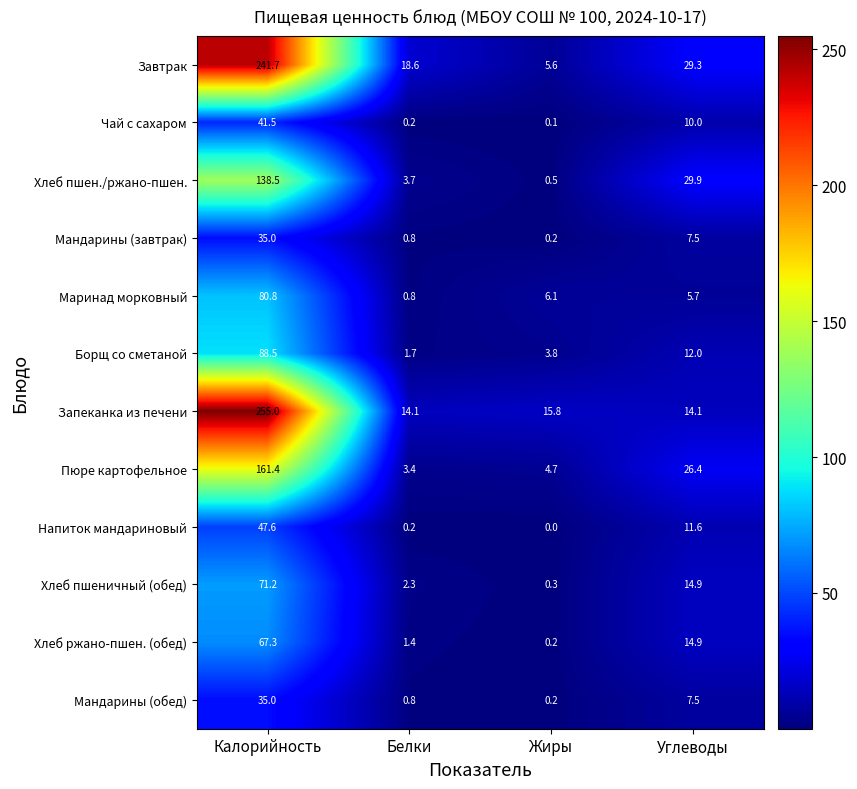

Which label corresponds to the largest value in the chart?

Калорийность